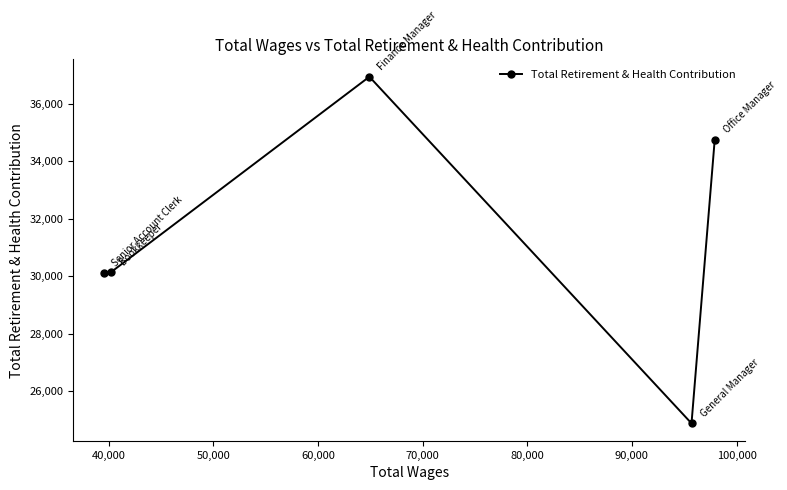

How many interior local peaks (higher than both neighbors) does the data have?

1